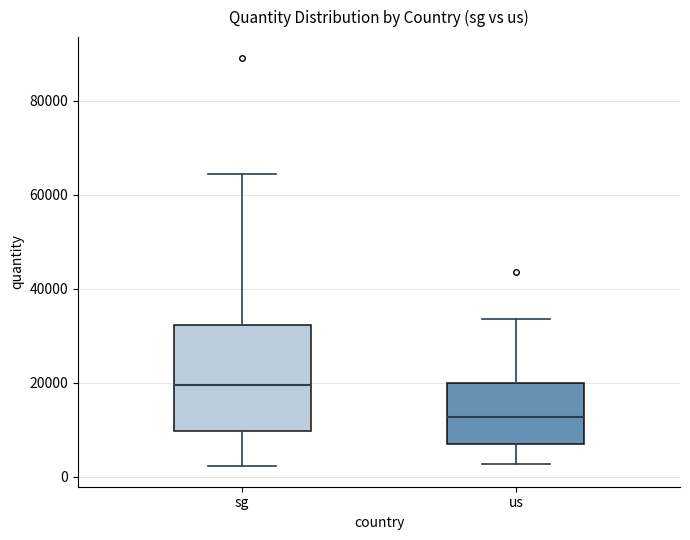

Reading left to right, read every box against the y-axis: the position of its median line, the range the box covers, and the ends of its whiskers. The values are not printed on the chart, so give them approximately, as read against the axis.

sg: median 20000, box 10000 to 32000, whiskers 2000 to 64000
us: median 12000, box 6000 to 20000, whiskers 2000 to 34000